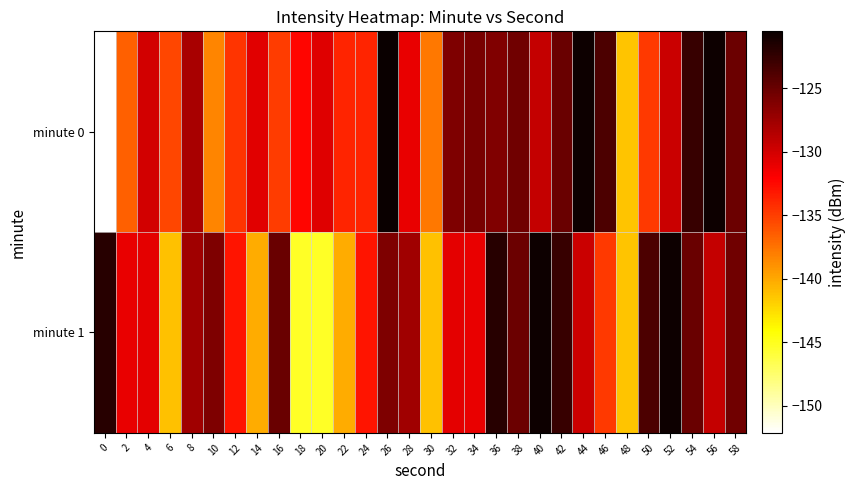

Which series has the widest spread of values?

minute 0